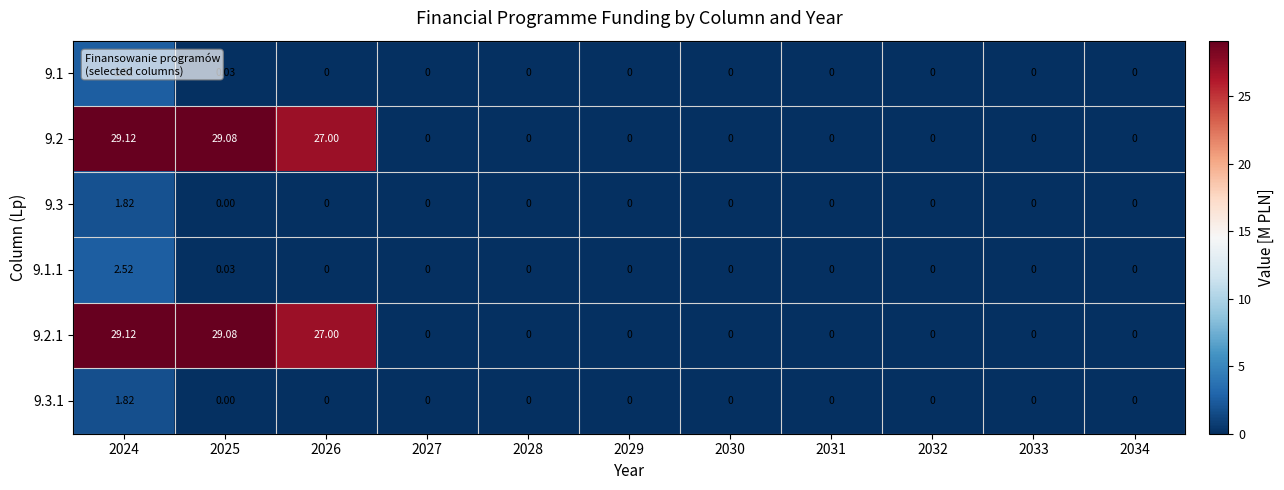

What is the maximum value shown in the chart?

29.1